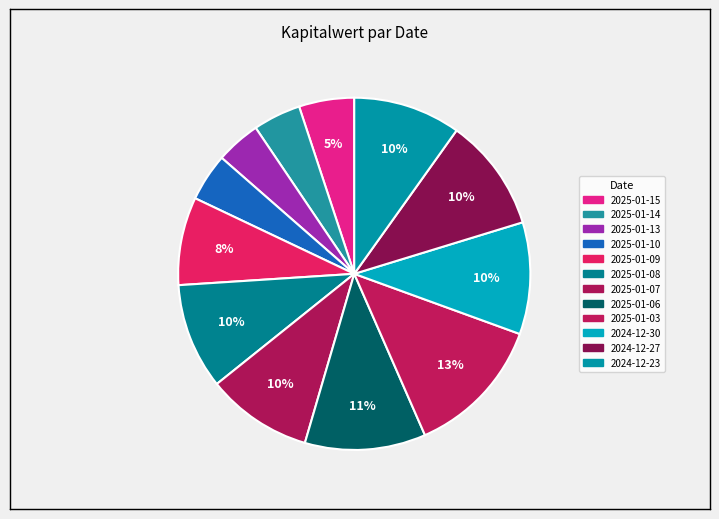

The 2025-01-07 slice represents 10% of the pie. True or false?

True